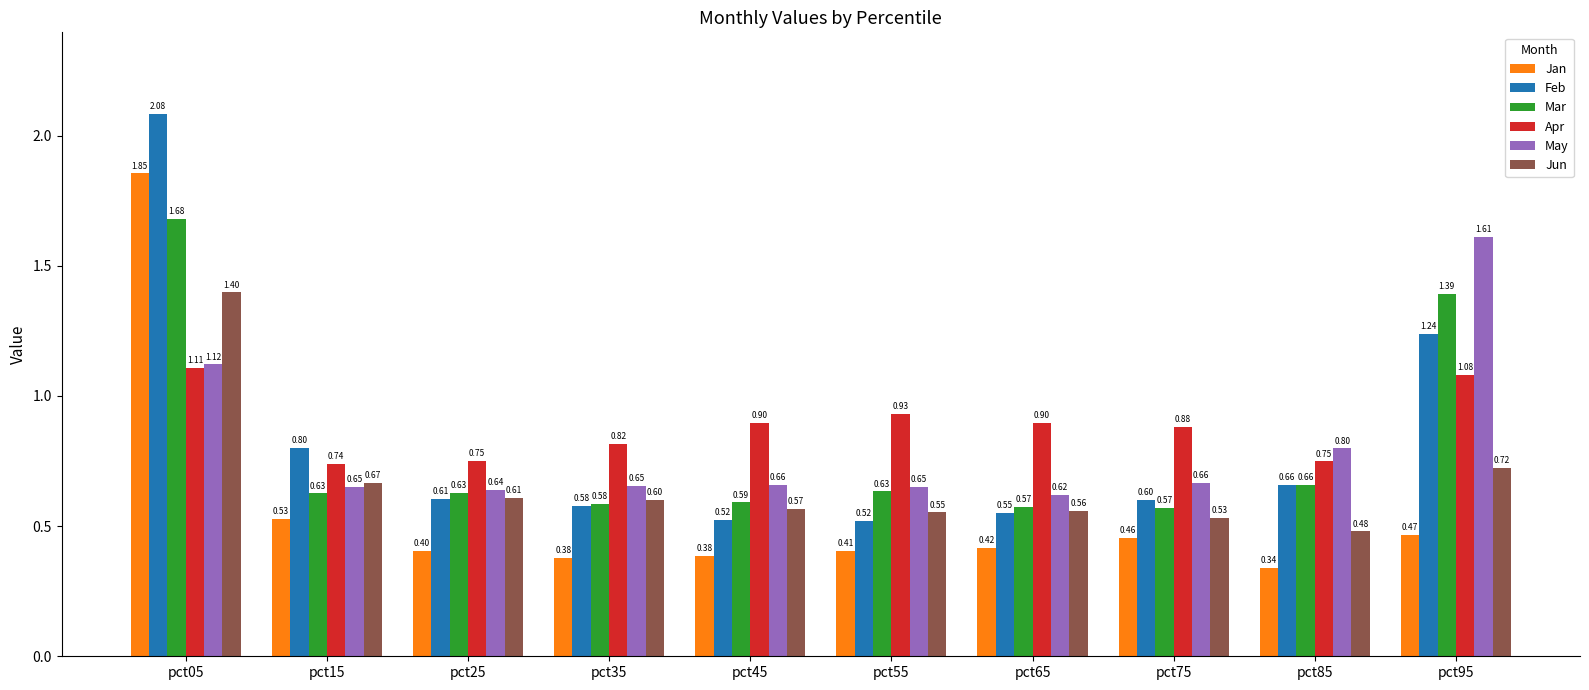

What is the average value of the May series?

0.8